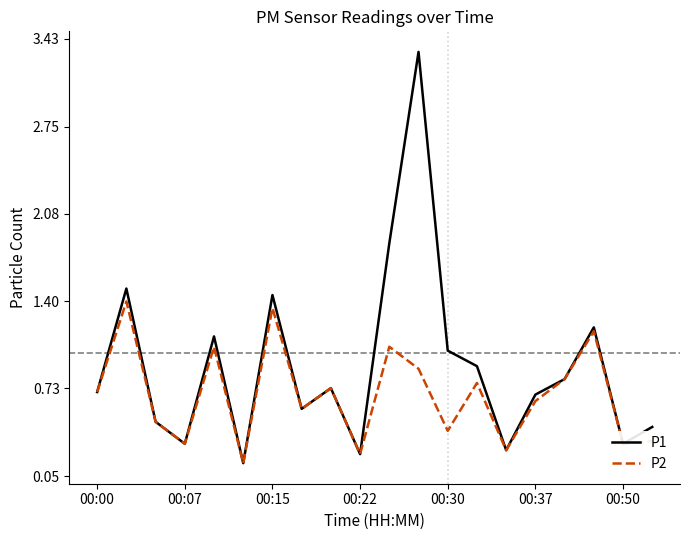

What are all the series names shown in the legend?

P1, P2